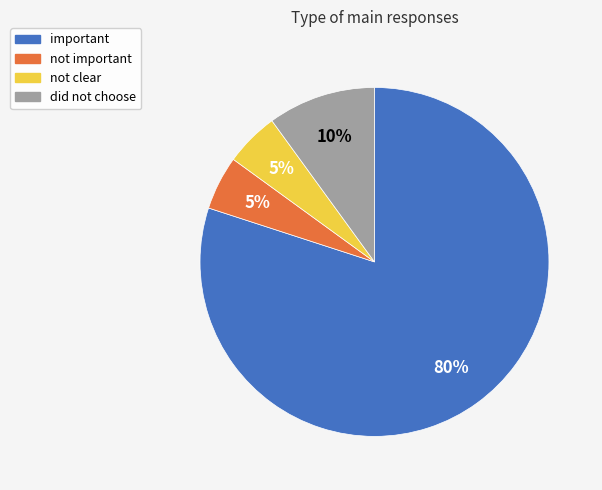

Count the number of slices in the pie.

4